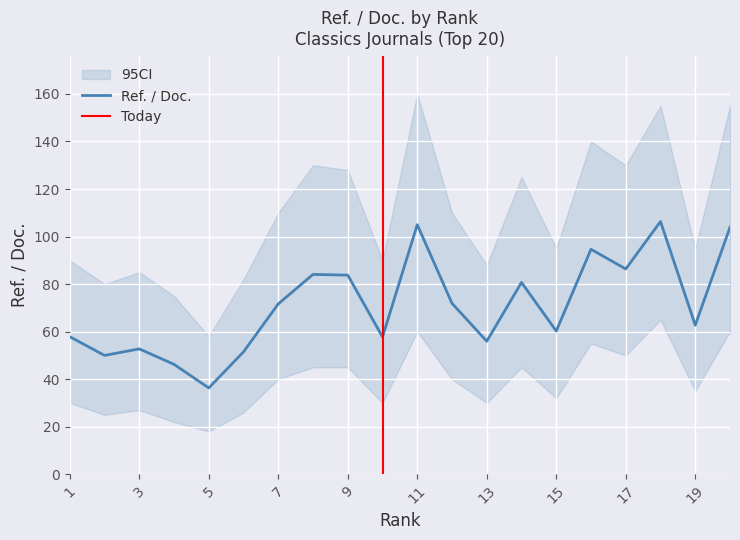

True or false: Ref. / Doc. and ci_lower intersect in this chart.

False